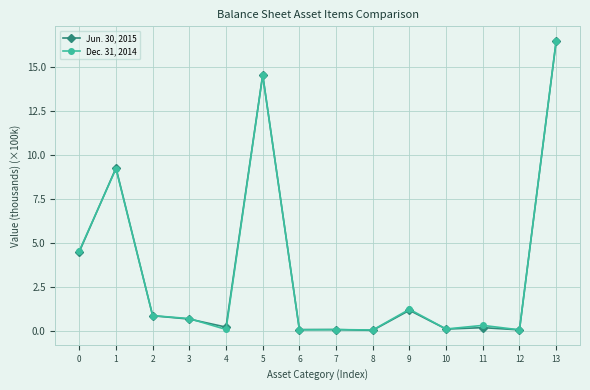

Is the value of Dec. 31, 2014 at 1 greater than the value of Jun. 30, 2015 at 0?

Yes